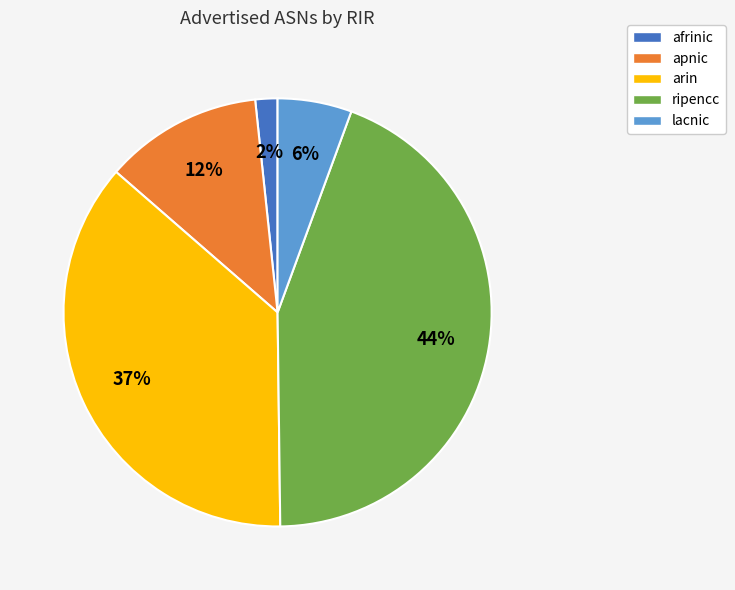

What is the largest slice in the pie chart?

ripencc